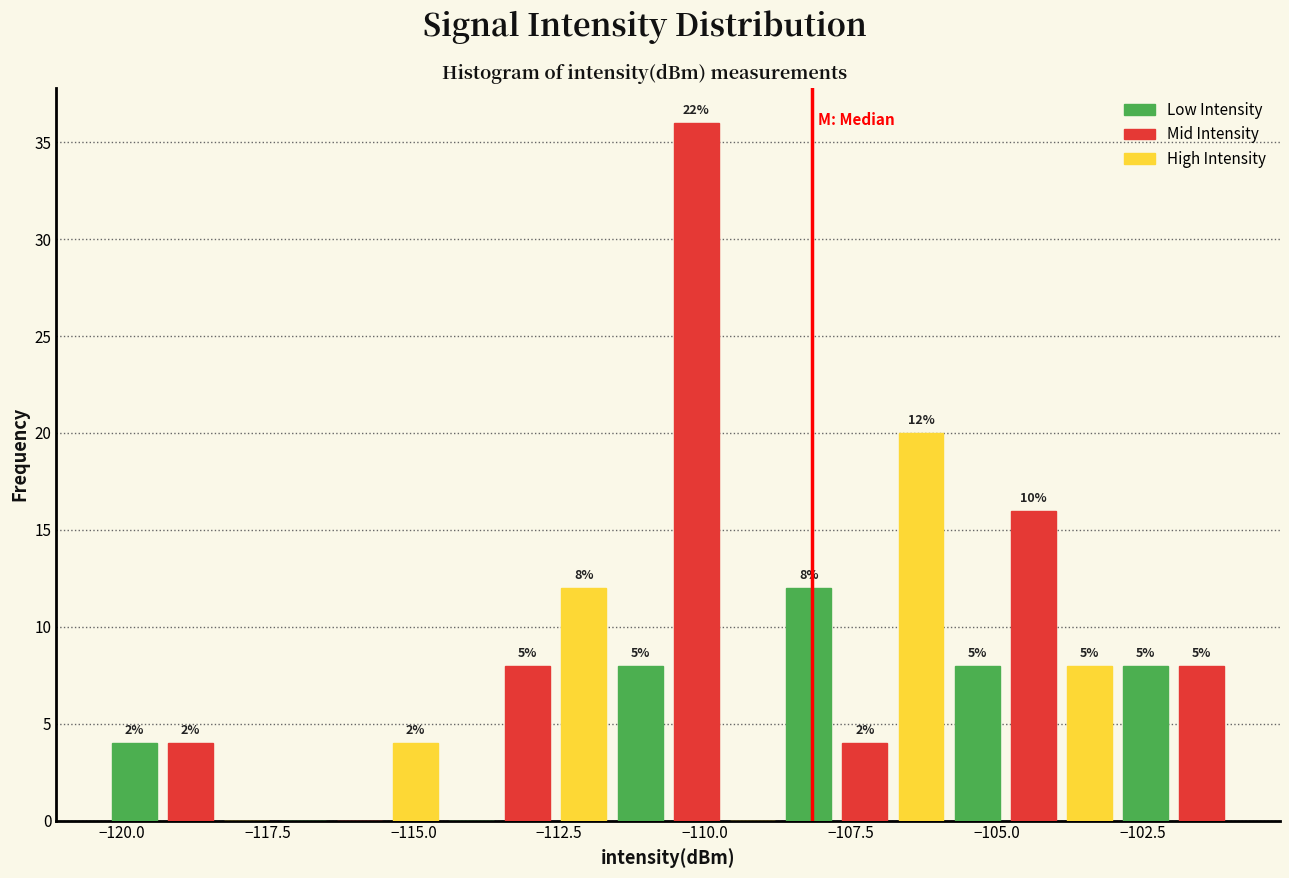

Read against the x-axis, roughly where is the centre of the tallest bar?

-110.0